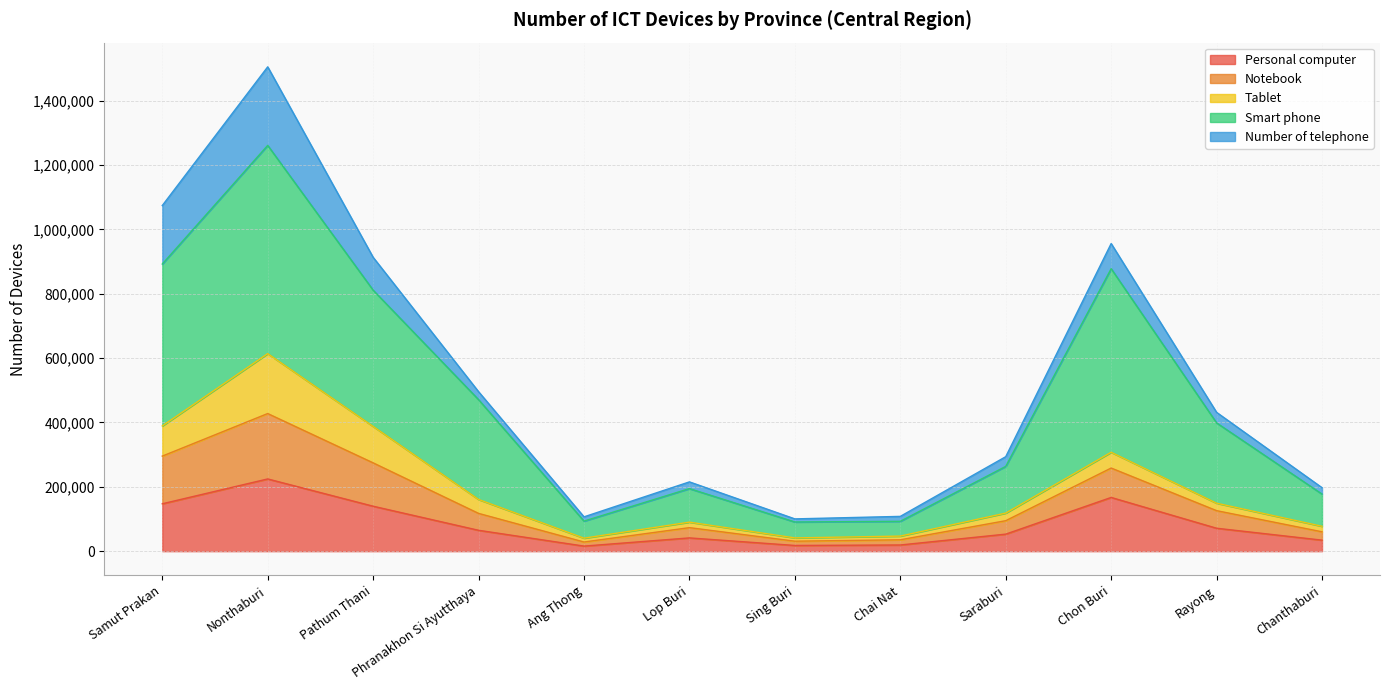

What is the label of the 9th point from the right?

Phranakhon Si Ayutthaya